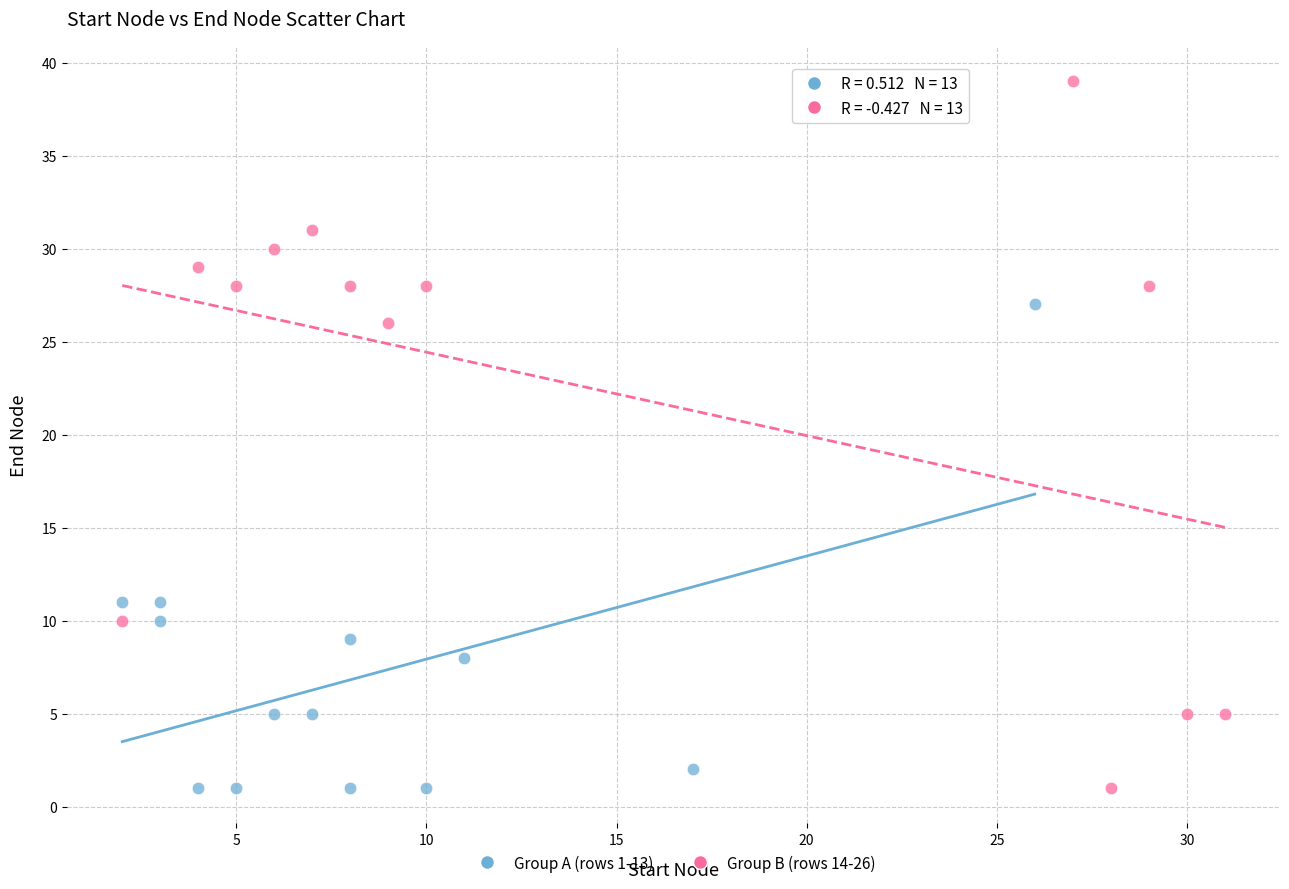

Which series has the largest Y range (max minus min)?

Group B (rows 14-26)